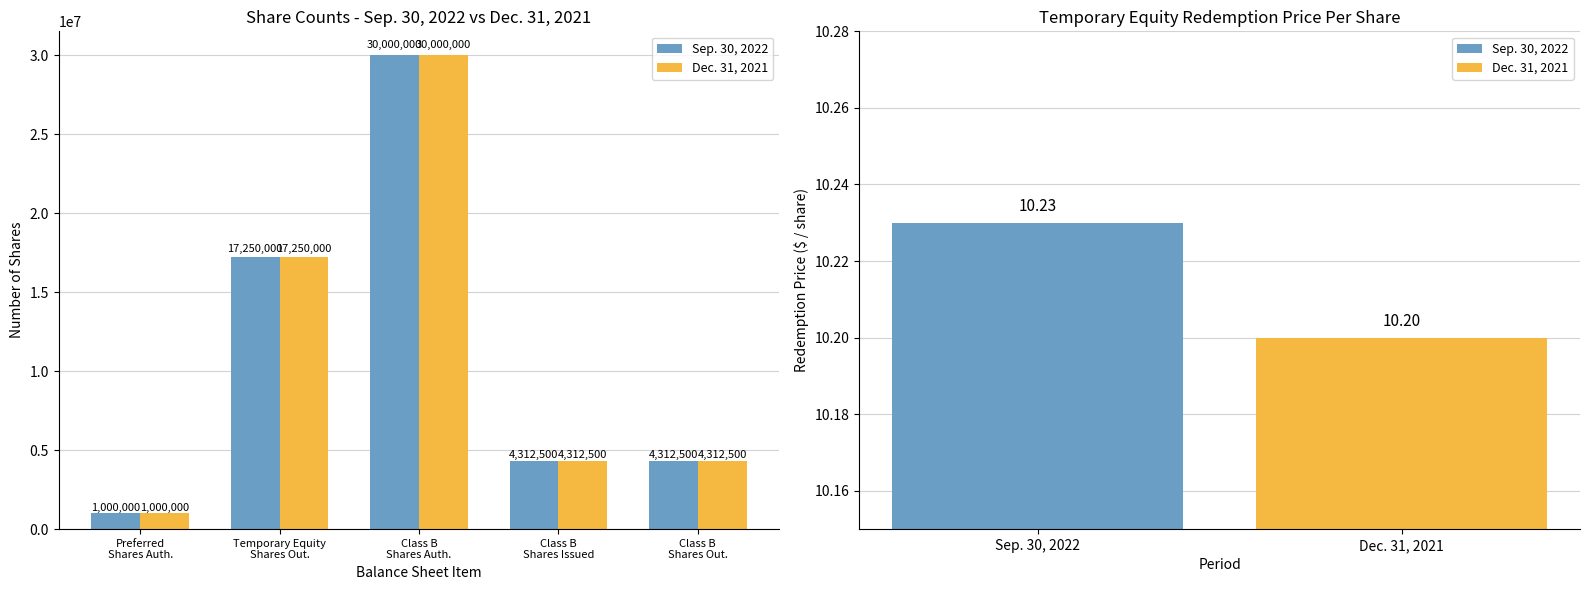

Rank the categories by Sep. 30, 2022 value from lowest to highest.

Preferred
Shares Auth., Class B
Shares Issued, Class B
Shares Out., Temporary Equity
Shares Out., Class B
Shares Auth.